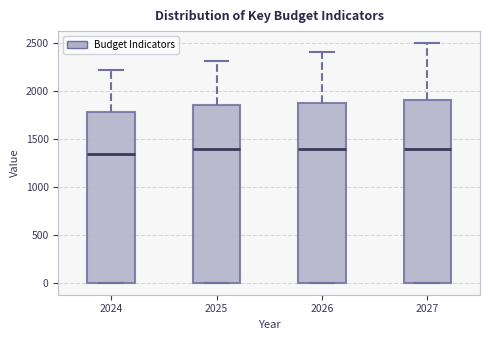

Where is the upper edge of the box at x = 2024 on the y-axis? The values are not printed on the chart, so give them approximately, as read against the axis.

1800